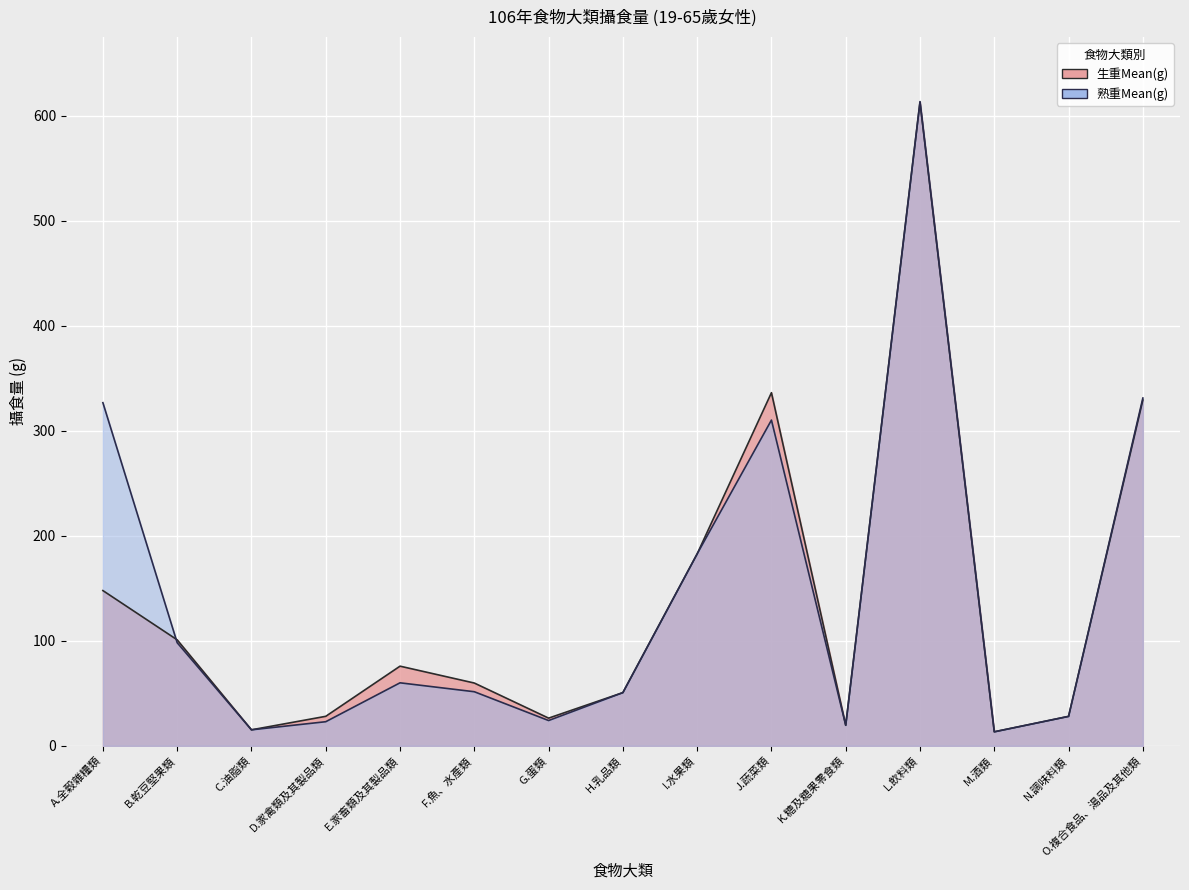

What is the label of the 1st point from the right?

O.複合食品、湯品及其他類